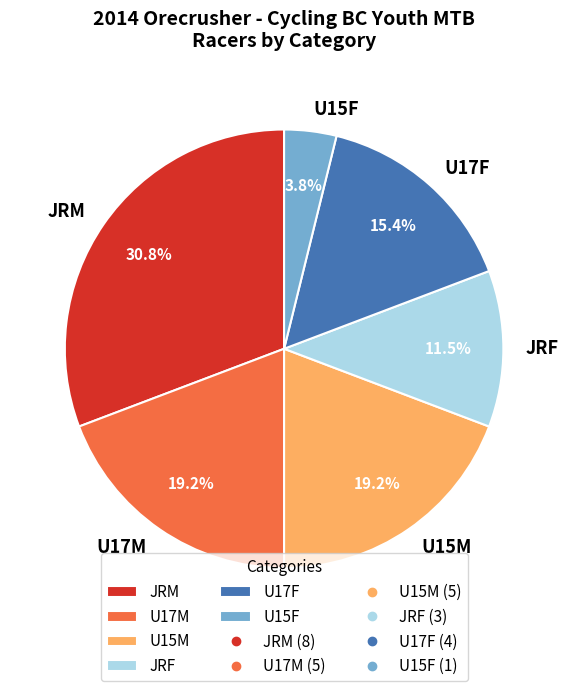

To the nearest percent, what is the average slice percentage?

17%